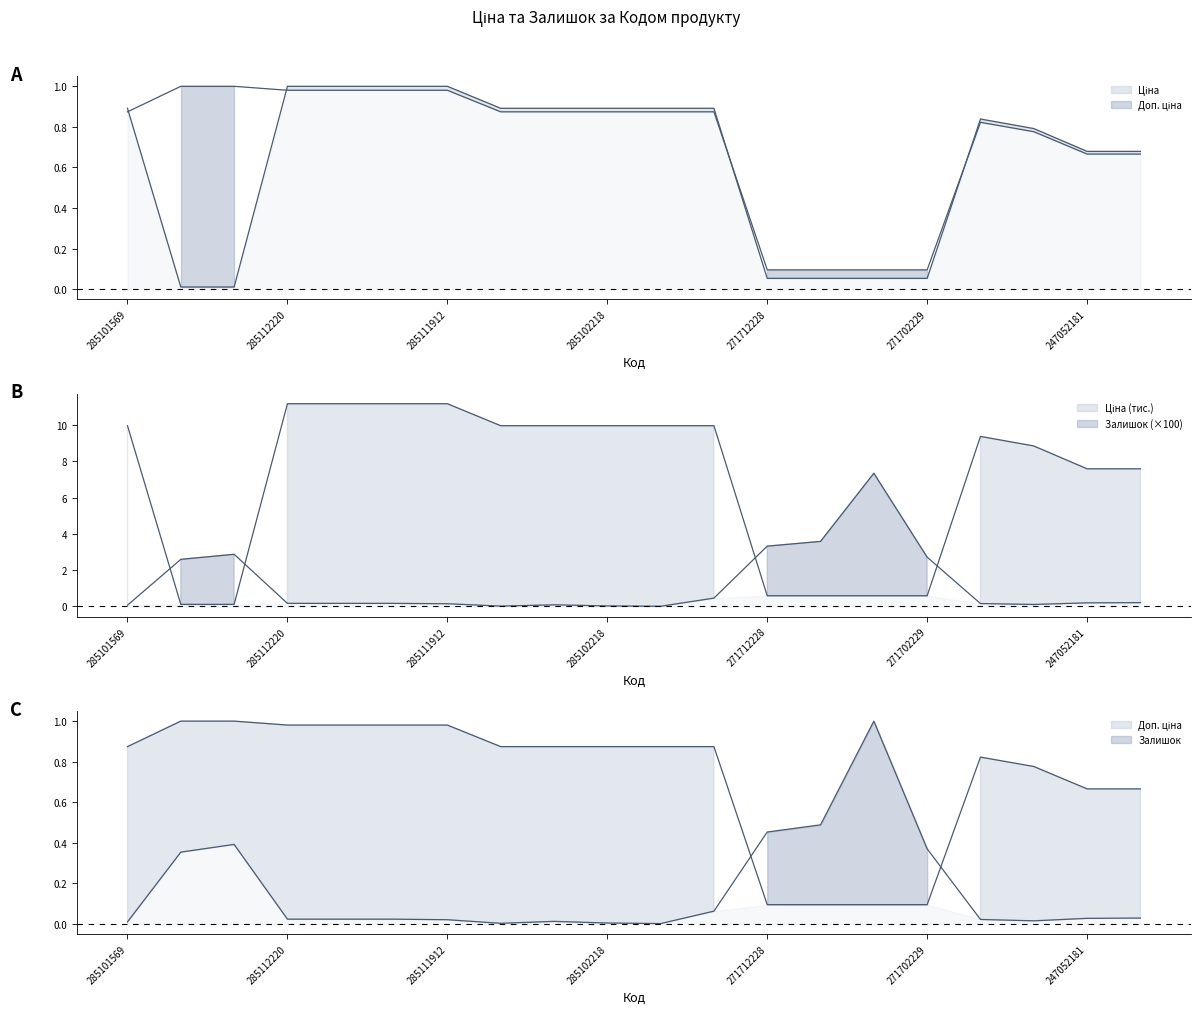

How many categories are shown in the chart?

20